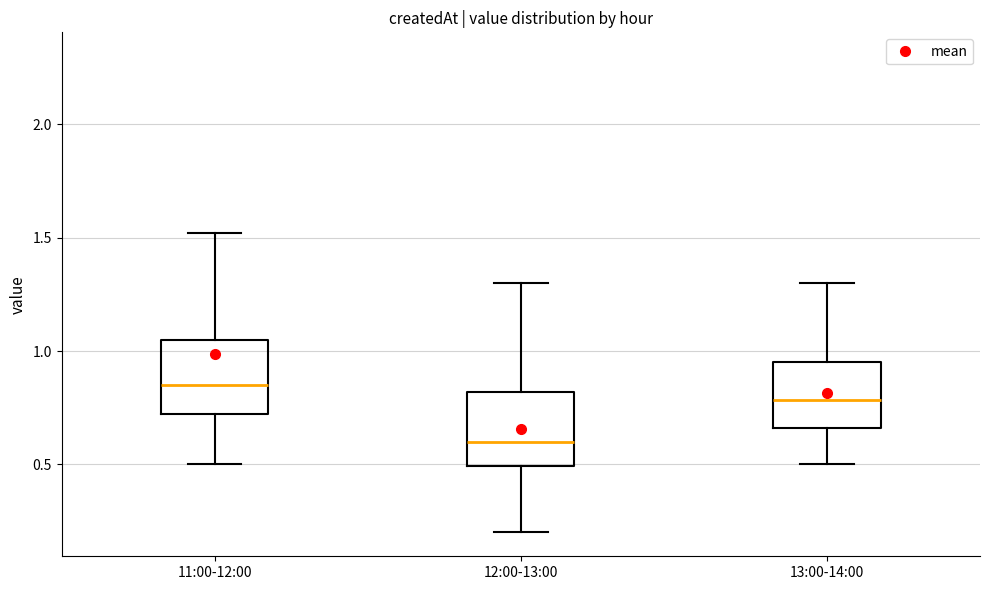

Reading left to right, transcribe this box plot: for each box, give where its median line is, the range the box spans, and where its two whiskers end, as read against the y-axis. The values are not printed on the chart, so give them approximately, as read against the axis.

11:00-12:00: median 0.85, box 0.70 to 1.05, whiskers 0.50 to 1.50
12:00-13:00: median 0.60, box 0.50 to 0.80, whiskers 0.20 to 1.30
13:00-14:00: median 0.80, box 0.65 to 0.95, whiskers 0.50 to 1.30